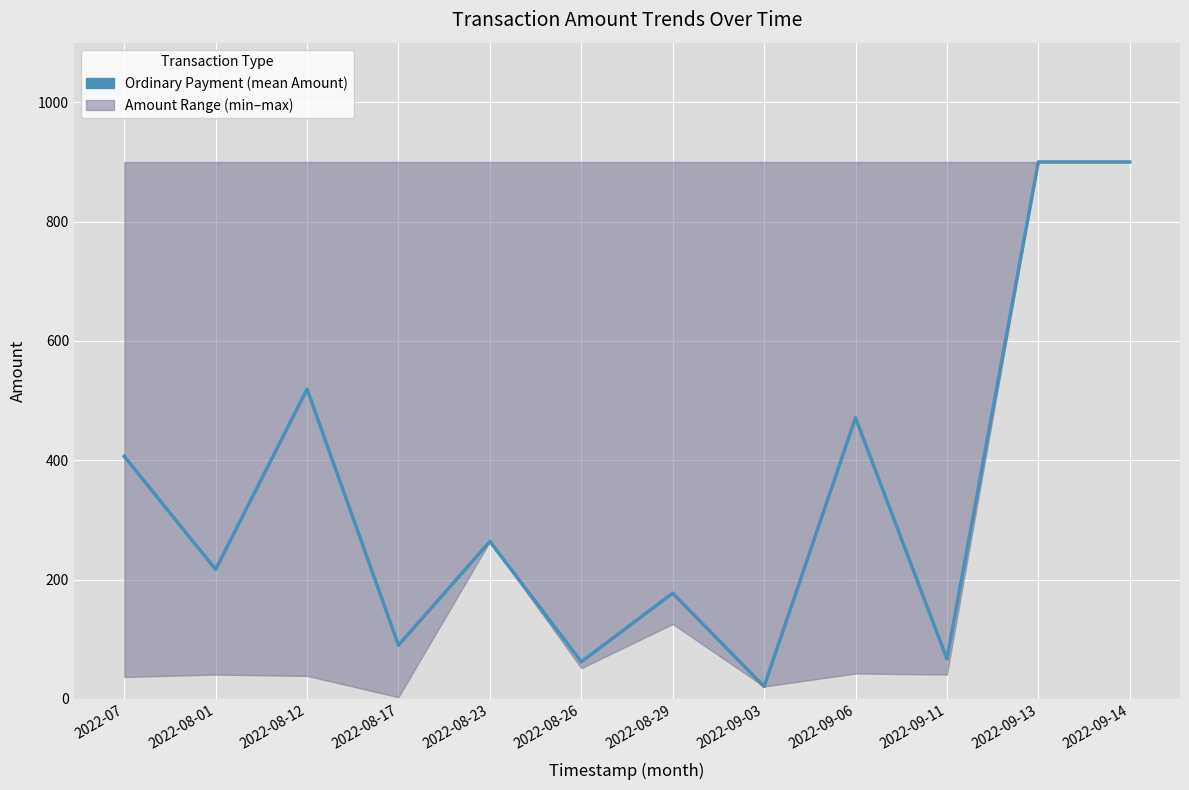

Is it true that the value at 2022-08-17 is 39.4?

False